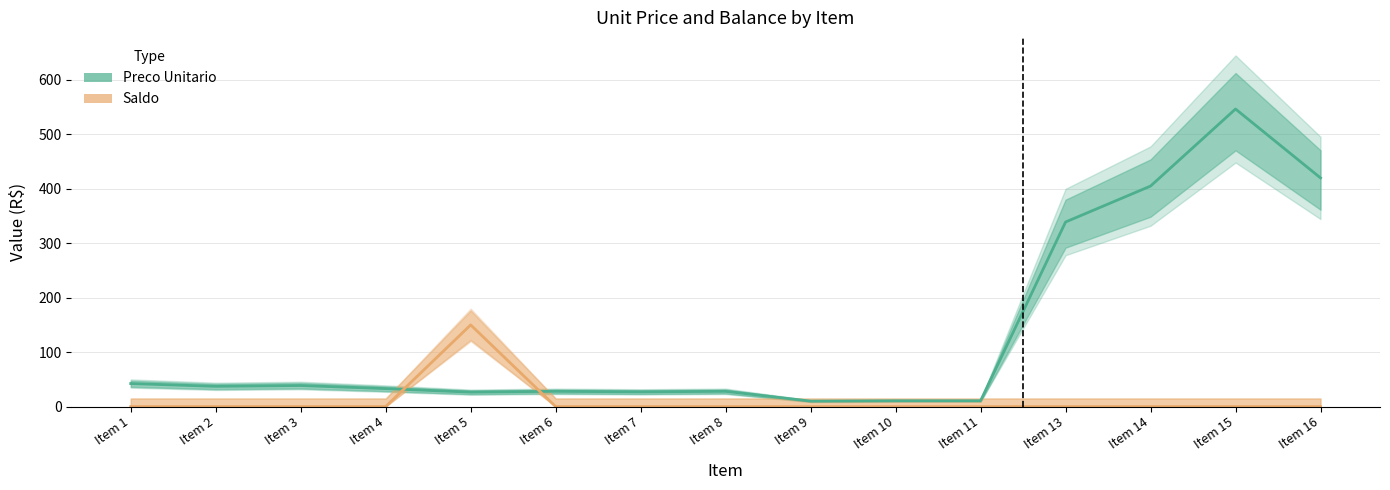

What is the difference between the second highest and second lowest values in the Preco Unitario series?

409.3